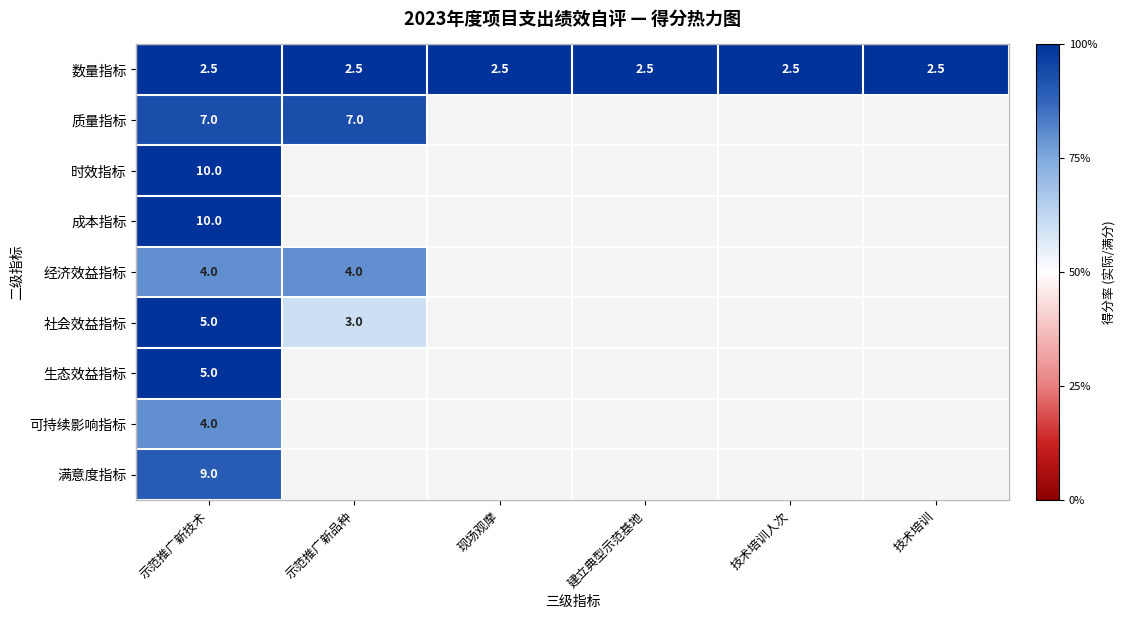

Between 建立典型示范基地 and 技术培训人次, which is larger?

建立典型示范基地